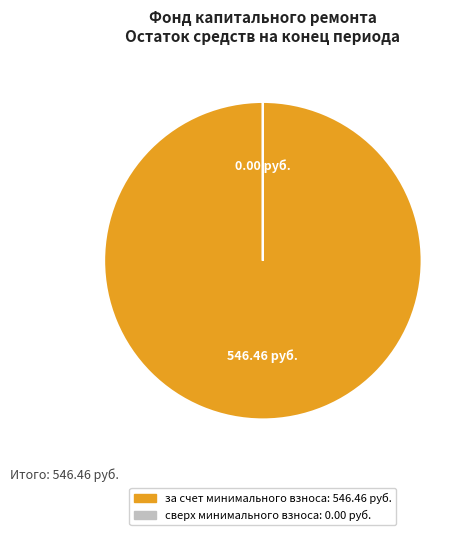

Is there a majority slice in this chart?

Yes